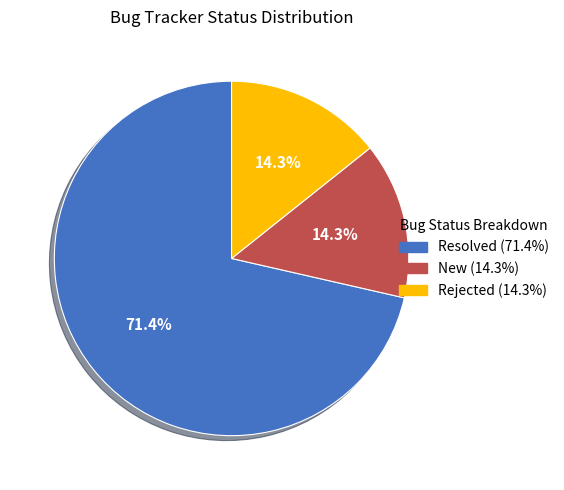

Is it true that Rejected is 24% of the pie?

False